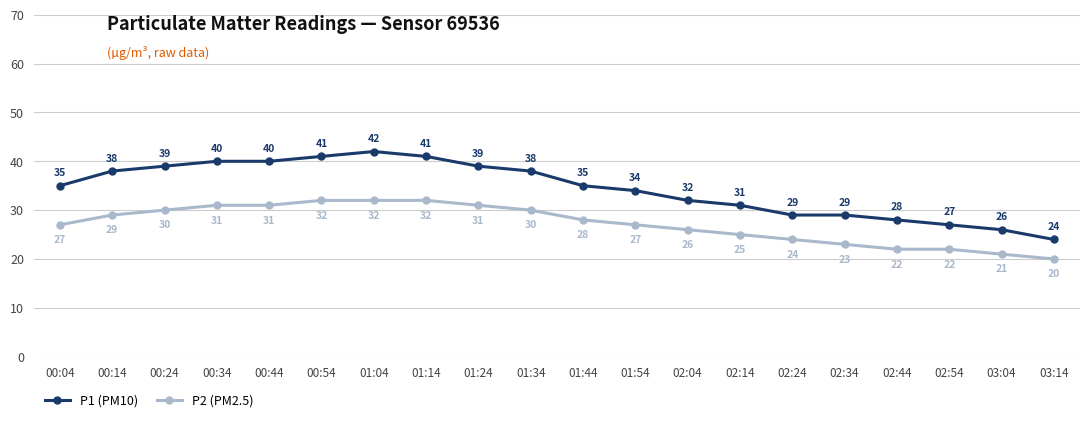

What is the label of the 1st point from the right?

03:14